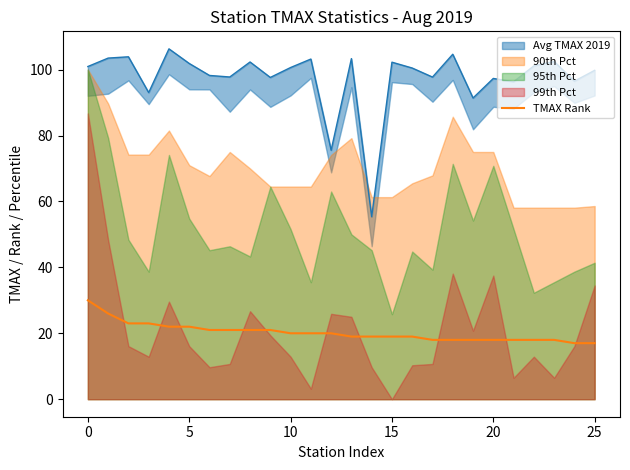

Reading right to left, extract all data points from this chart.

17	17	18	18	18	18	18	18	18	19	19	19	19	20	20	20	21	21	21	21	22	22	23	23	26	30